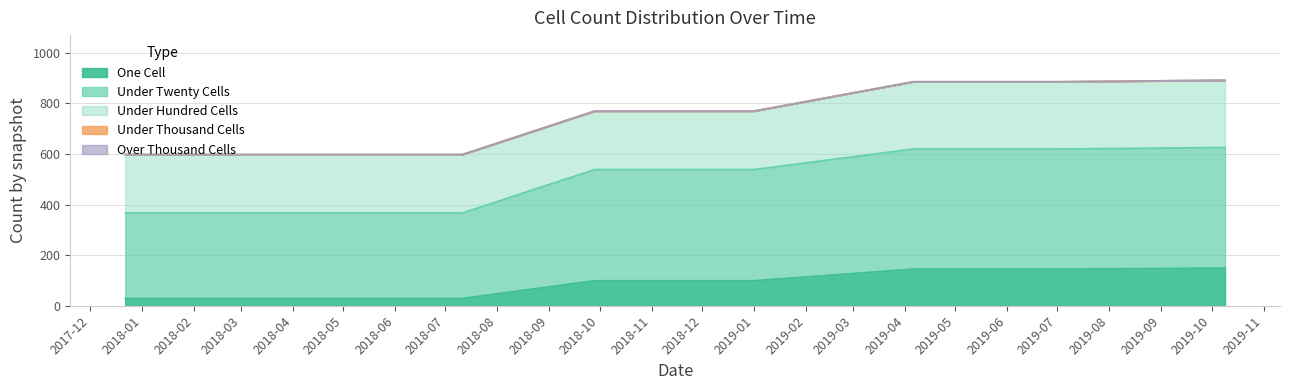

Which has a higher value, 2019-10-09 or 2018-04-09?

2019-10-09